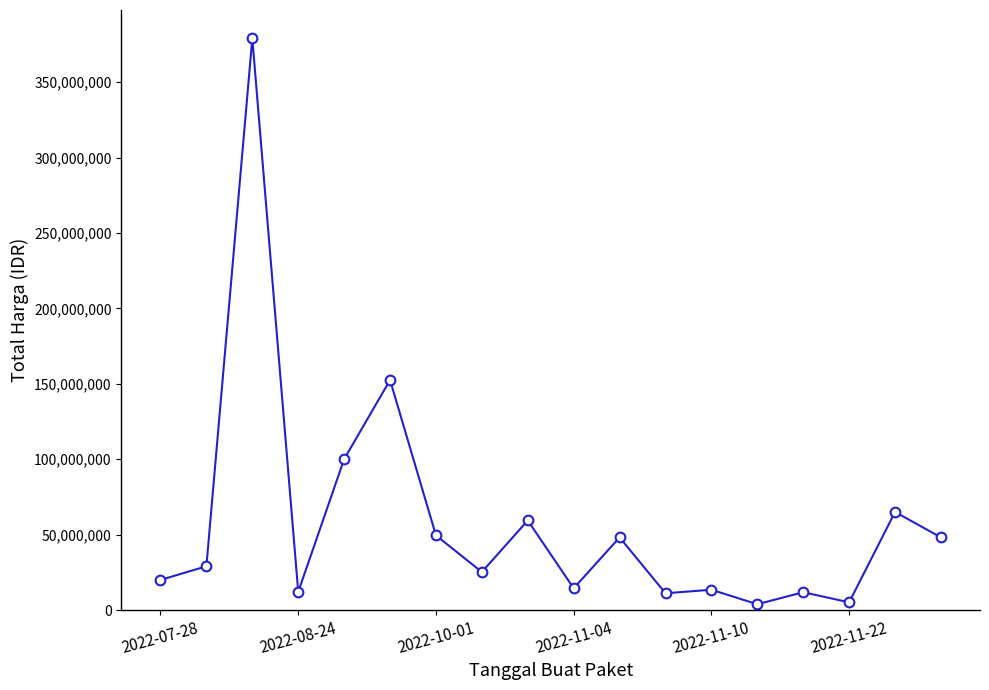

What is the maximum value shown in the chart?

379075000